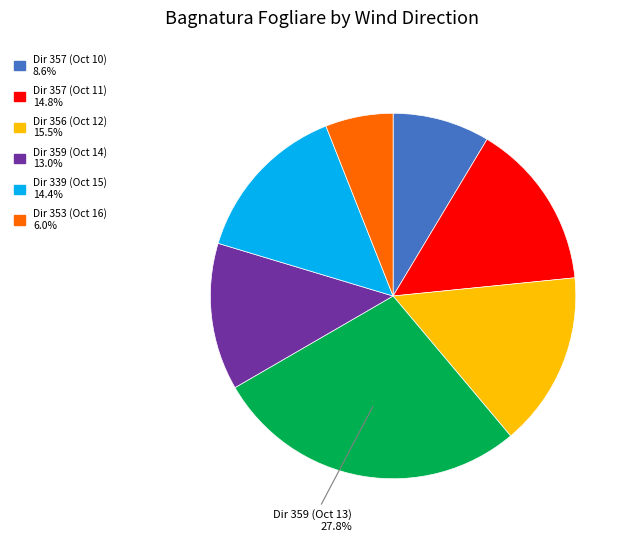

Does any single category account for the majority?

No